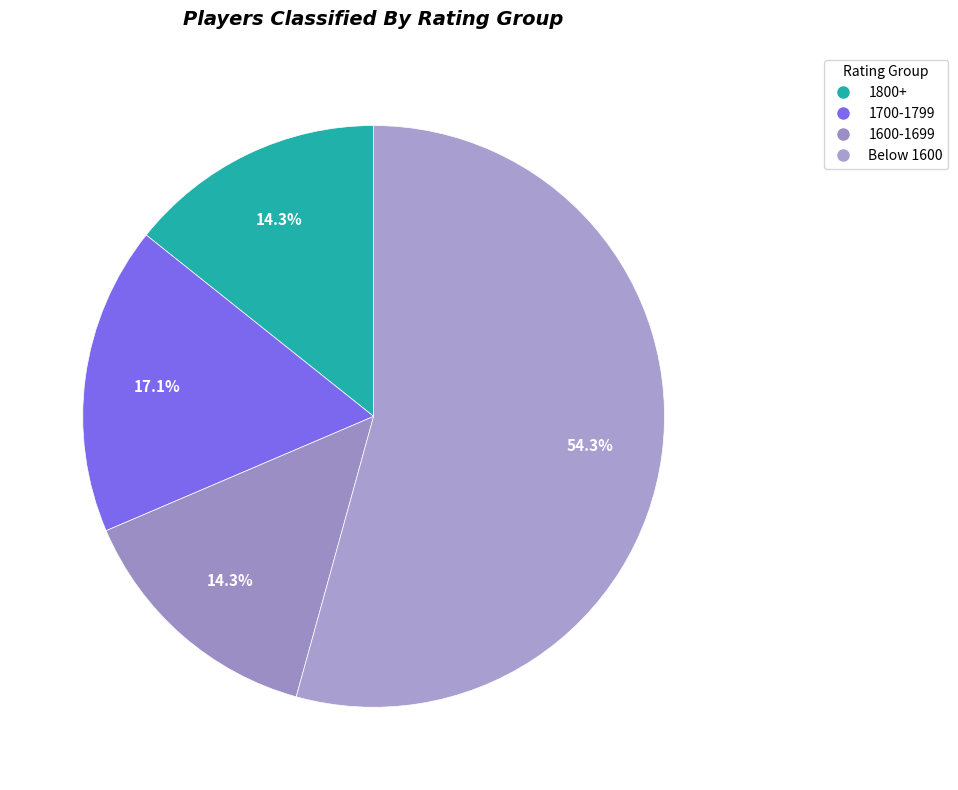

Does any single category account for the majority?

Yes